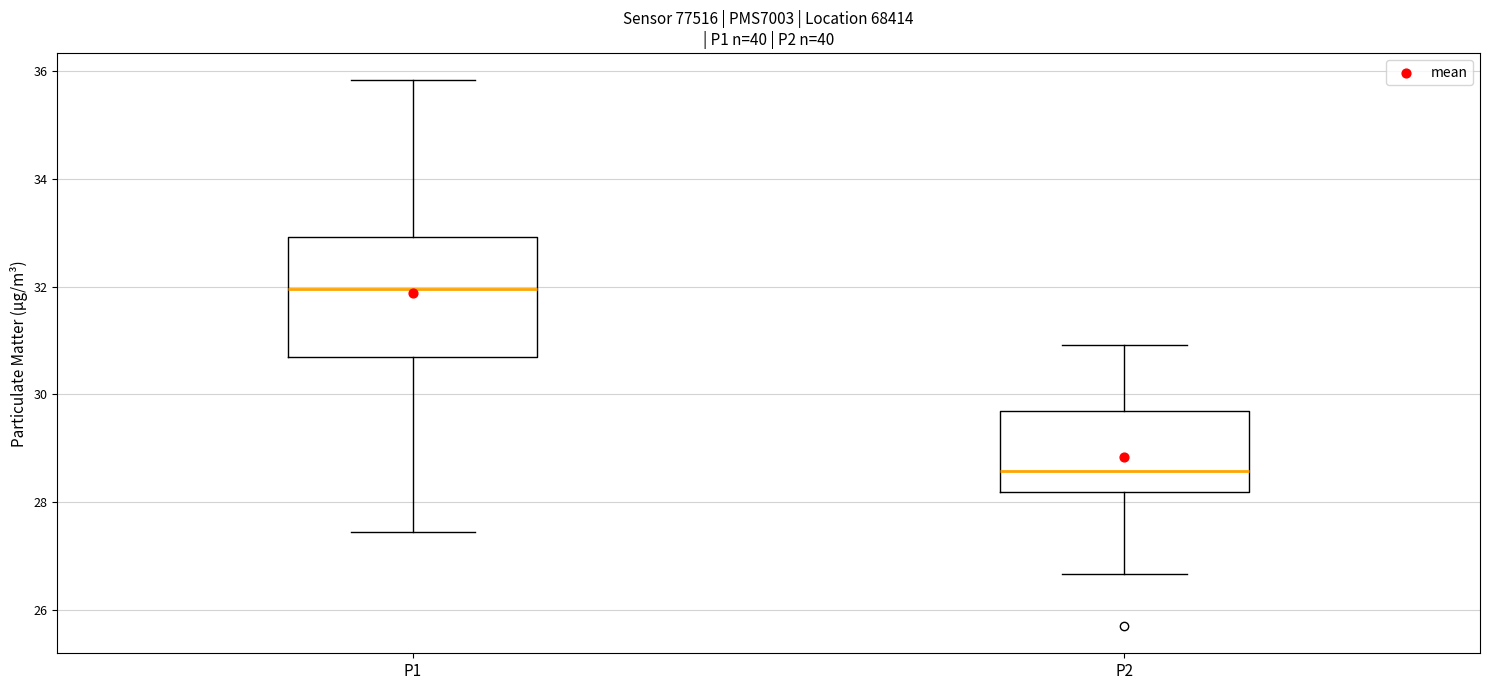

Reading left to right, read every box against the y-axis: the position of its median line, the range the box covers, and the ends of its whiskers. The values are not printed on the chart, so give them approximately, as read against the axis.

P1: median 32.0, box 30.8 to 33.0, whiskers 27.4 to 35.8
P2: median 28.6, box 28.2 to 29.6, whiskers 26.6 to 31.0